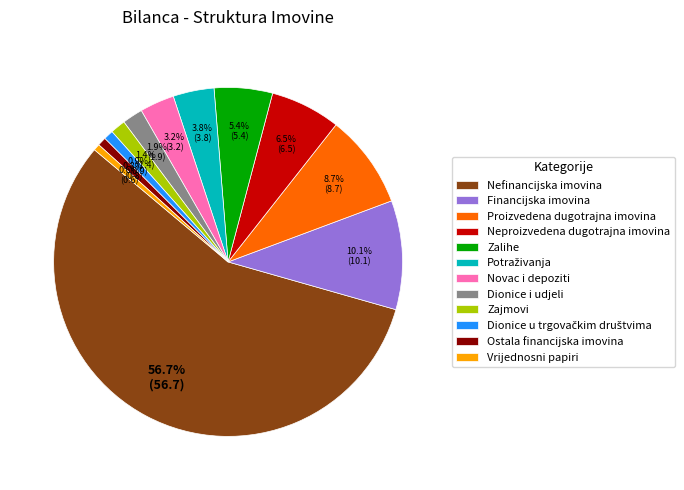

Which slice is the largest?

Nefinancijska imovina